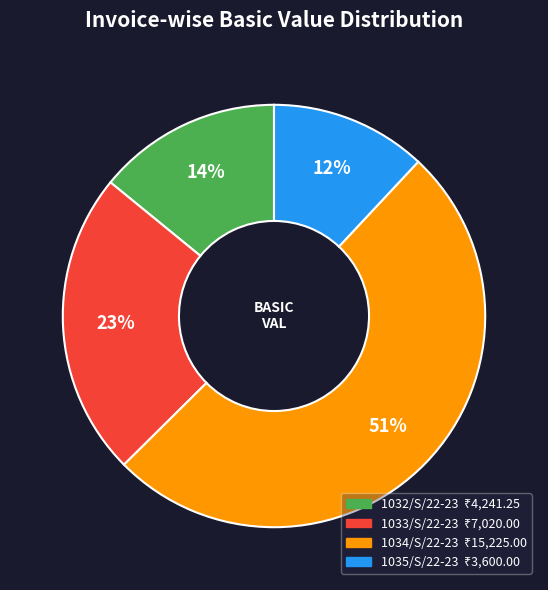

To the nearest percent, what is the difference between the 1033/S/22-23 and 1032/S/22-23 slice percentages?

9%